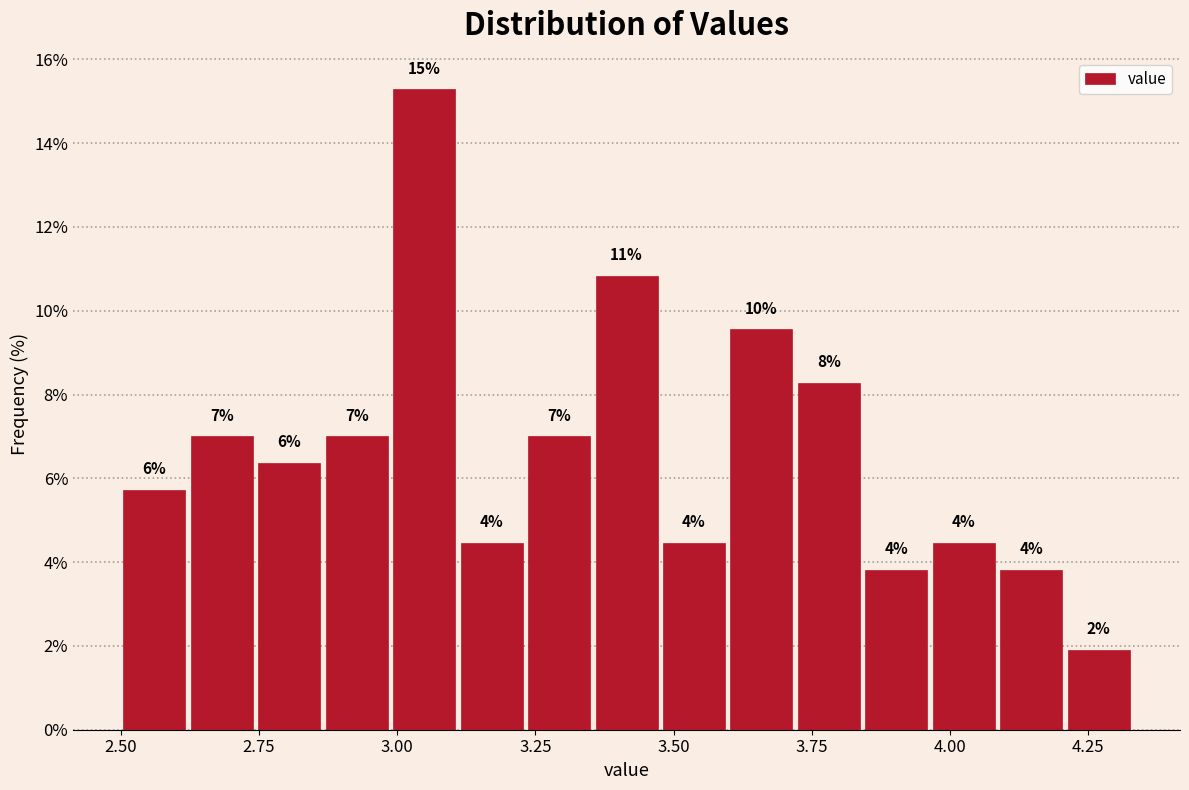

Around what value on the x-axis is the tallest bar? Give the approximate position of its centre, as read against the axis.

3.05